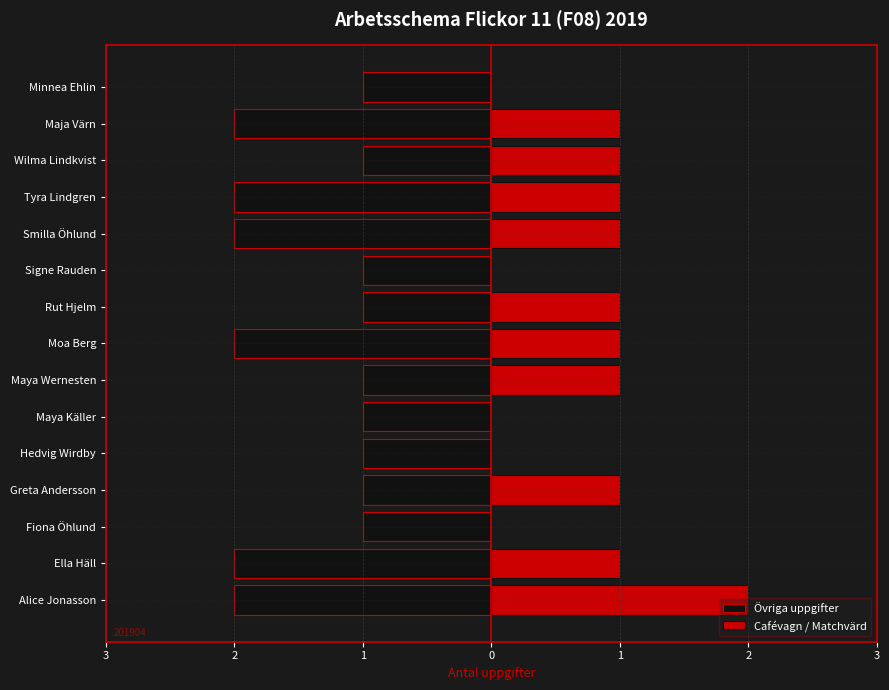

How many groups of bars are there?

15